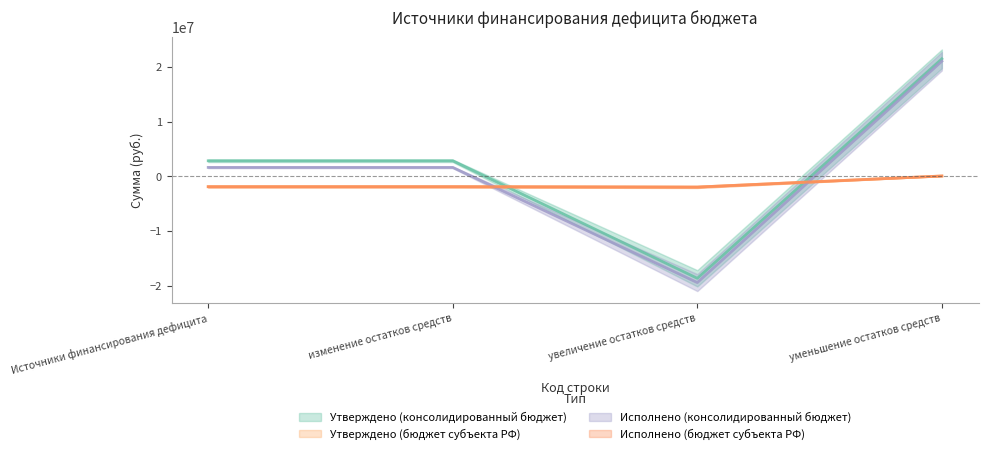

What is the difference between the second highest and minimum values in the Утверждено (консолидированный бюджет) series?

21429200.0